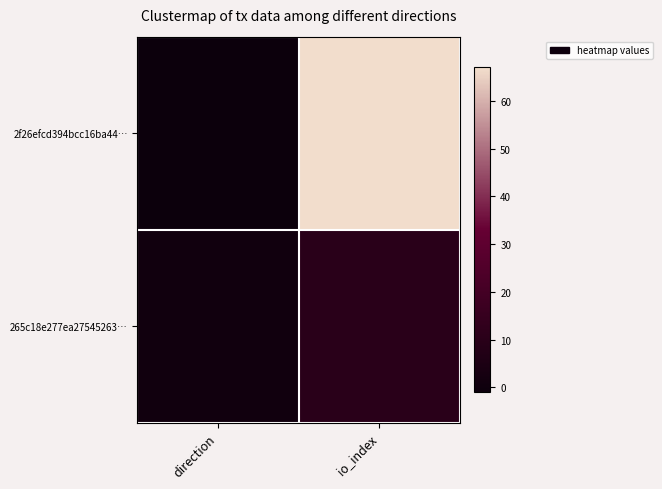

Reading right to left, transcribe all the data shown in this chart.

2f26efcd394bcc16ba44…: io_index=67	direction=-1
265c18e277ea27545263…: io_index=10	direction=1